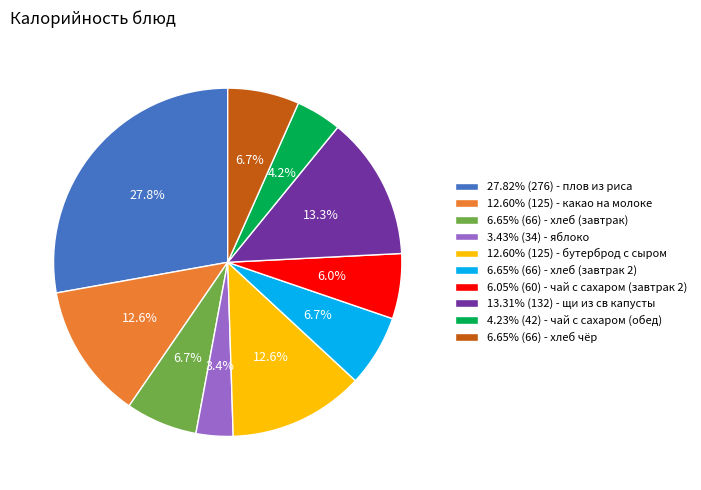

What is the ratio of the value at 13.31% (132) - щи из св капусты to the value at 12.60% (125) - бутерброд с сыром?

1.1